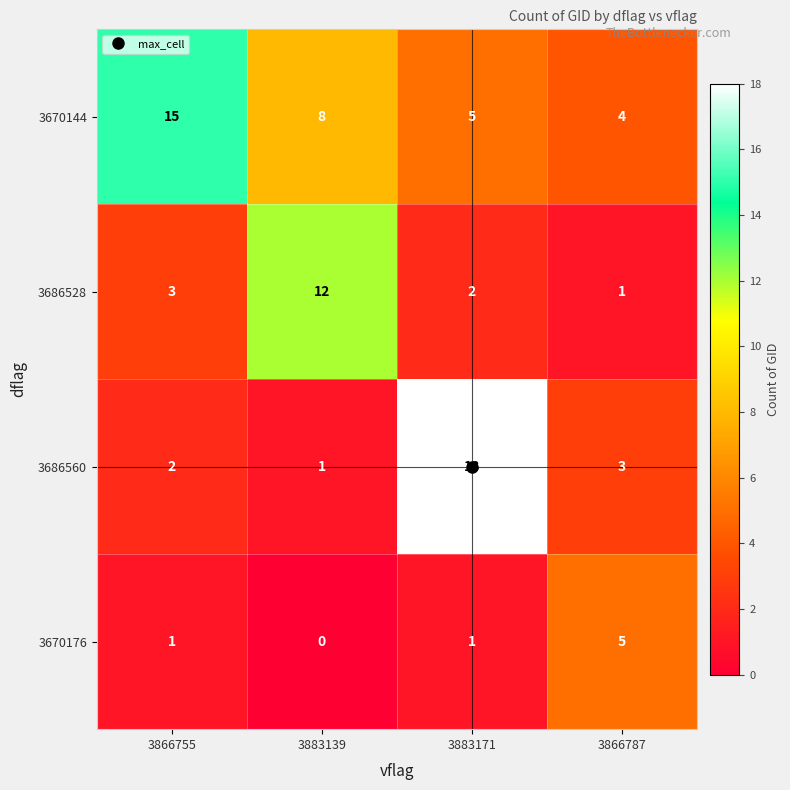

What is the lowest value of the 3670144 series?

4